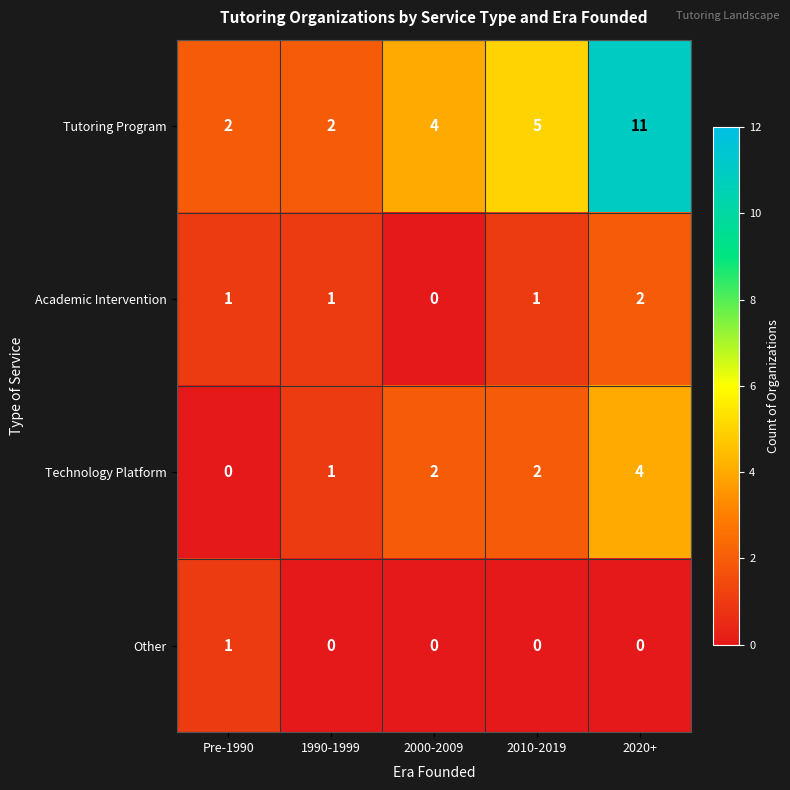

What is the total value across all series at Pre-1990?

4